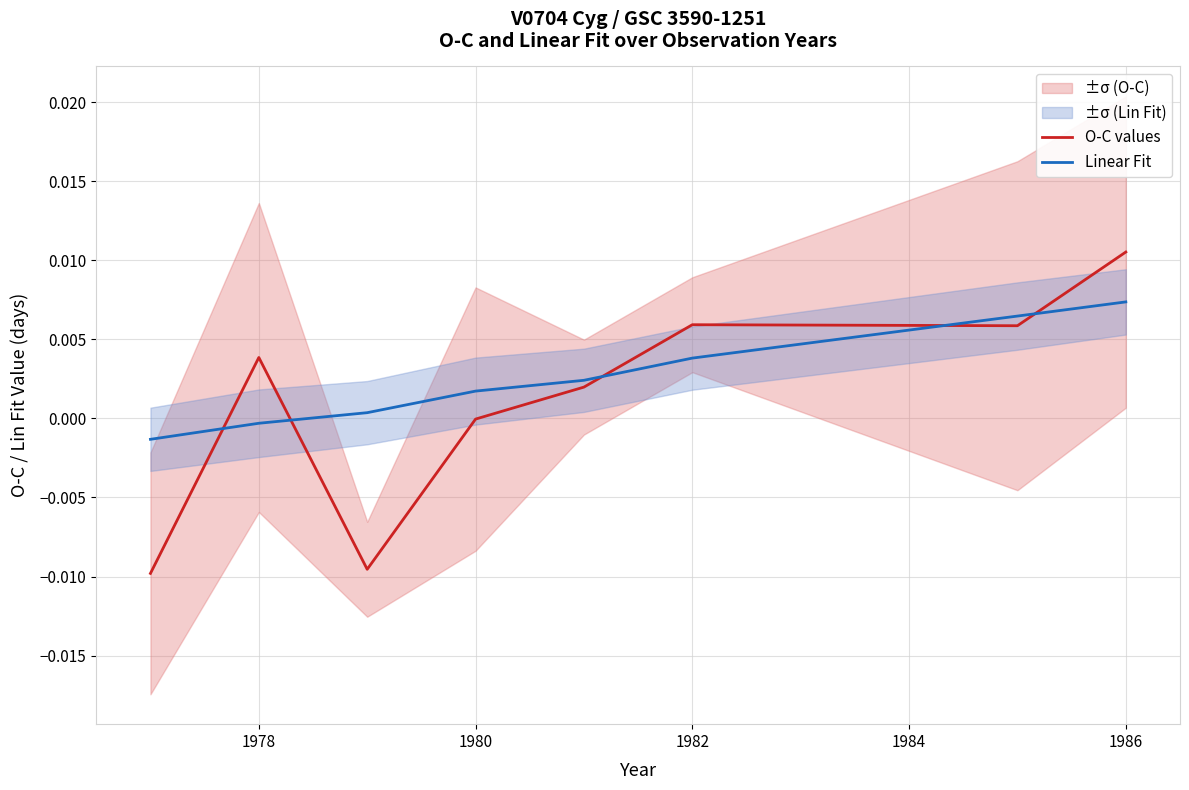

List the series in order of their peak value, lowest first.

Linear Fit, O-C values